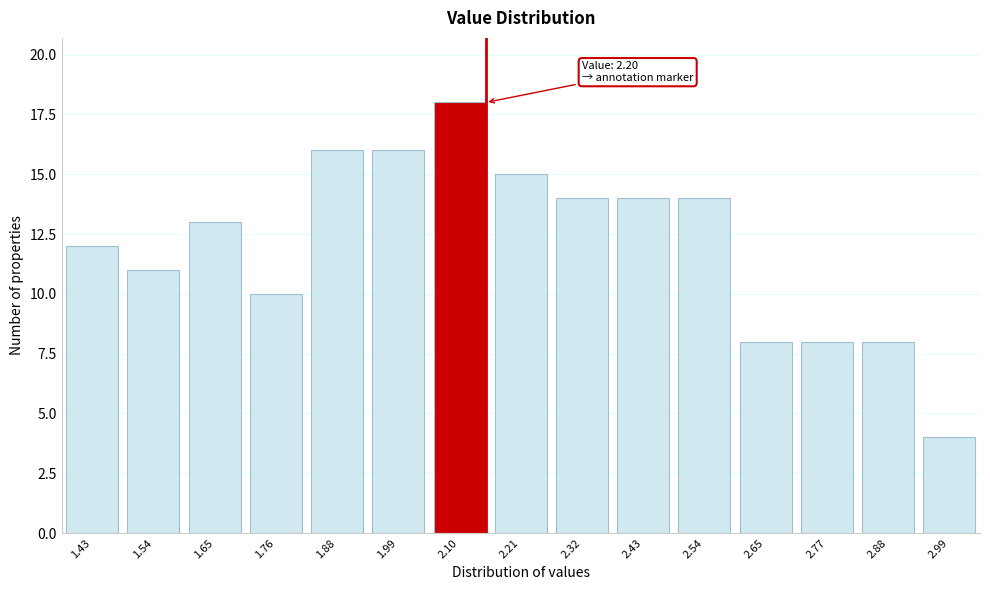

Reading left to right, what are all the values shown in this chart?

12	11	13	10	16	16	18	15	14	14	14	8	8	8	4